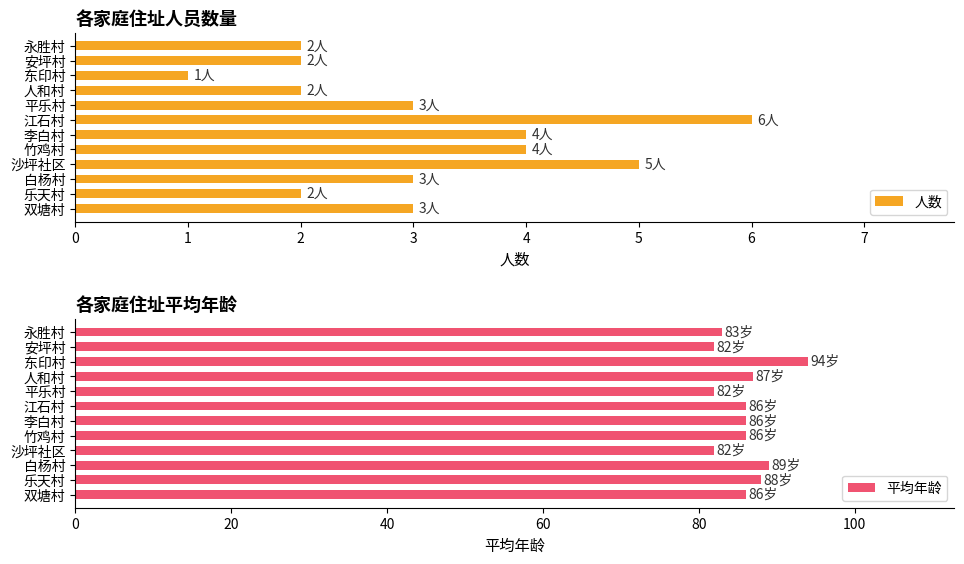

Where is 平均年龄 nearest to the value 88?

乐天村